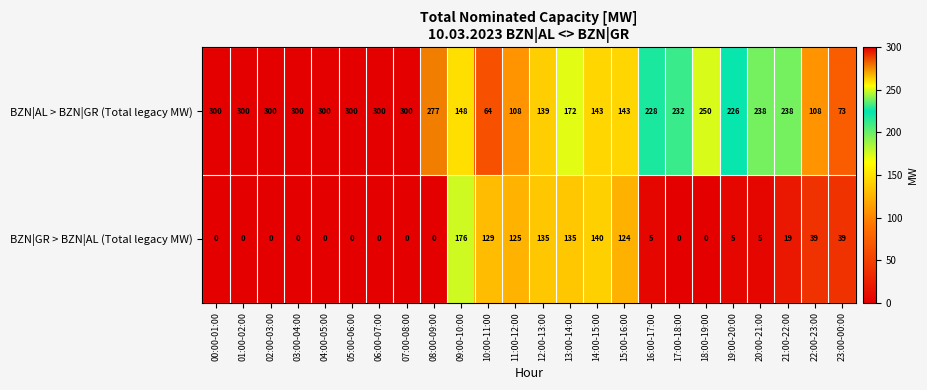

The value of BZN|AL > BZN|GR (Total legacy MW) at 04:00-05:00 is 169. True or false?

False